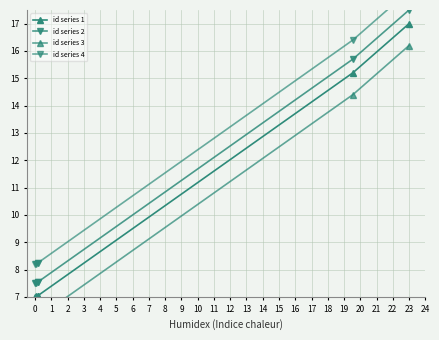

List the series in order of their peak value, lowest first.

id series 3, id series 1, id series 2, id series 4